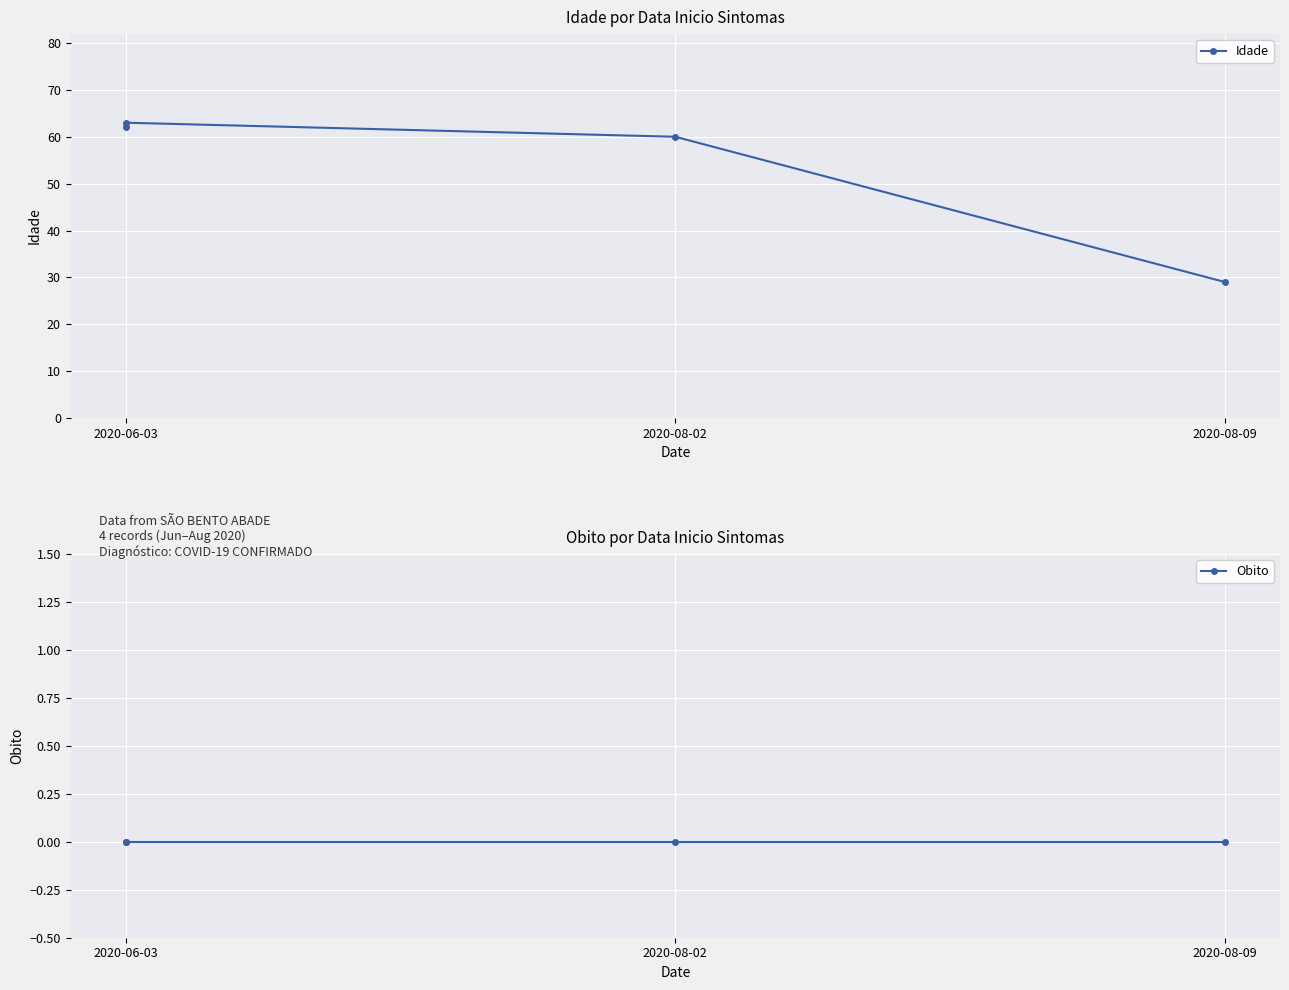

How many interior local peaks does the Idade series have?

1